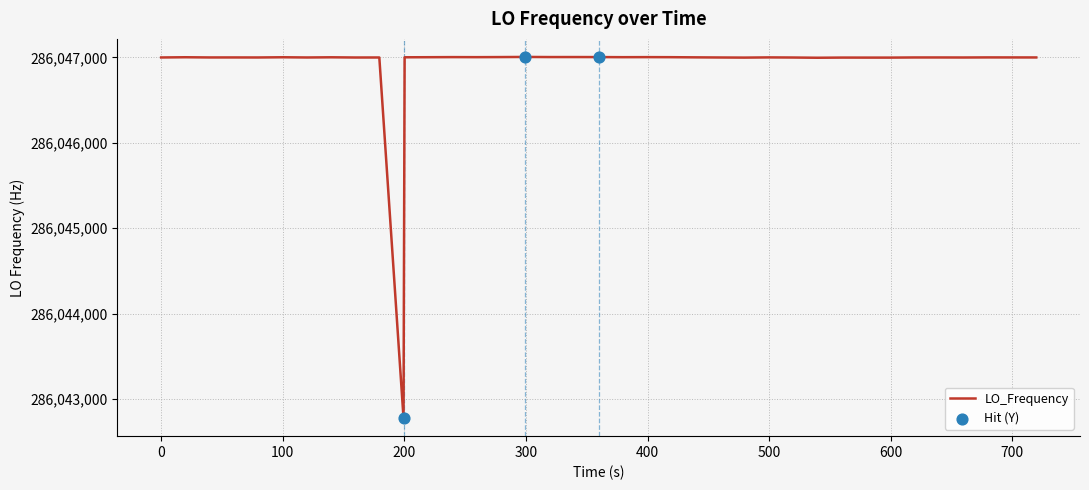

What is the minimum value shown in the chart?

286042776.6